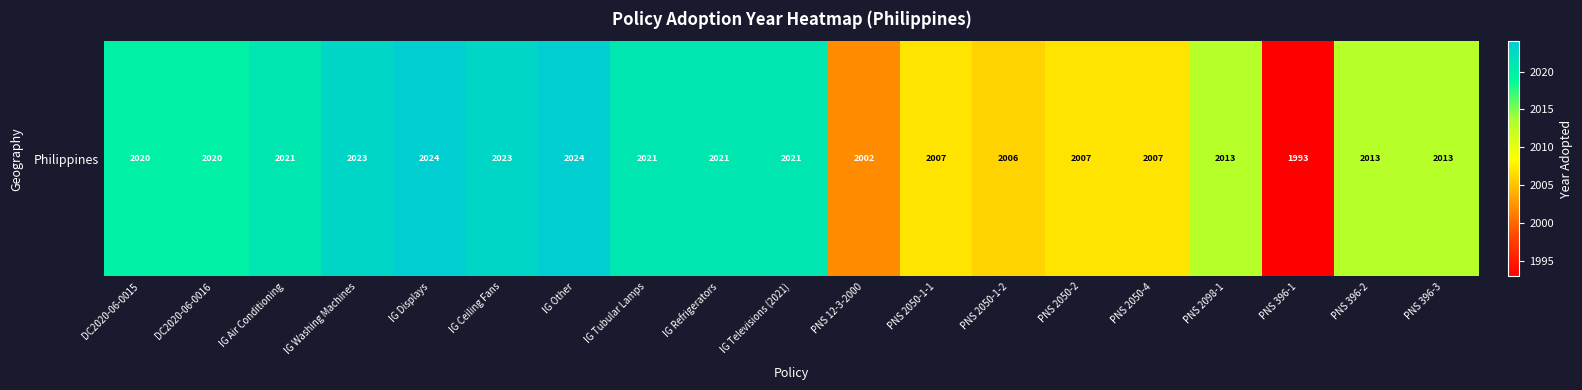

How many values exceed 2020?

8